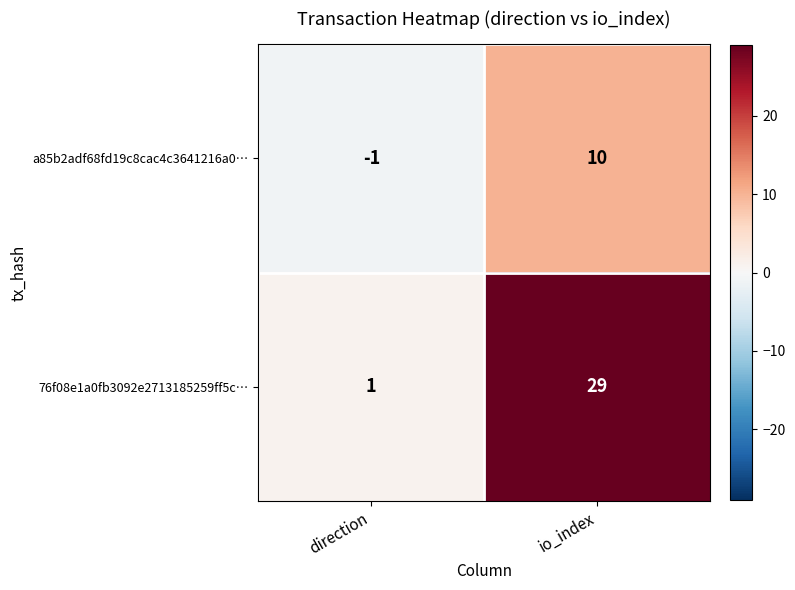

Is it true that a85b2adf68fd19c8cac4c3641216a0… equals -1 at direction?

True